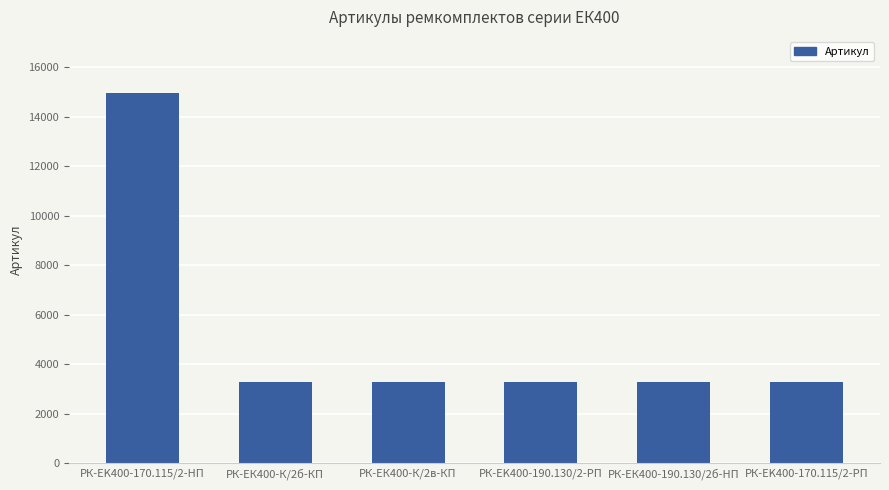

How many data points does each series have?

6